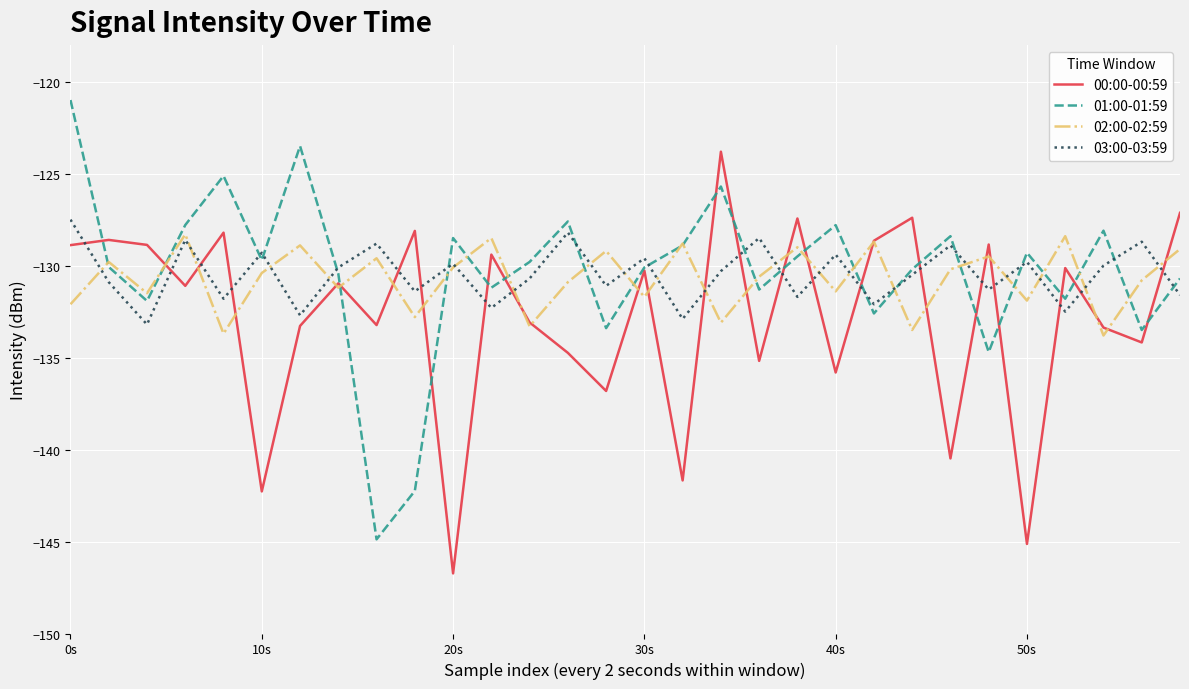

What is the greatest value displayed?

-121.0